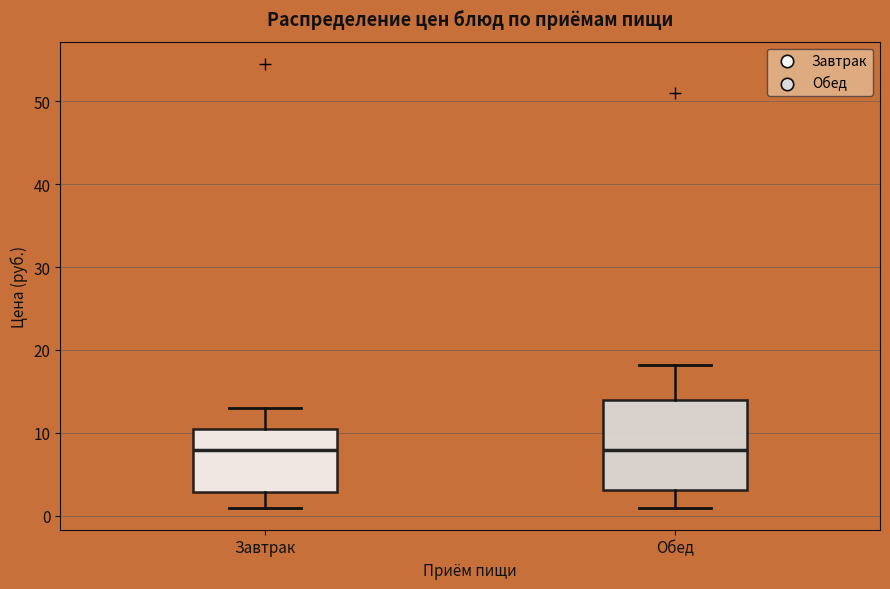

Reading left to right, transcribe this box plot: for each box, give where its median line is, the range the box spans, and where its two whiskers end, as read against the y-axis. The values are not printed on the chart, so give them approximately, as read against the axis.

Завтрак: median 8, box 3 to 10, whiskers 1 to 13
Обед: median 8, box 3 to 14, whiskers 1 to 18